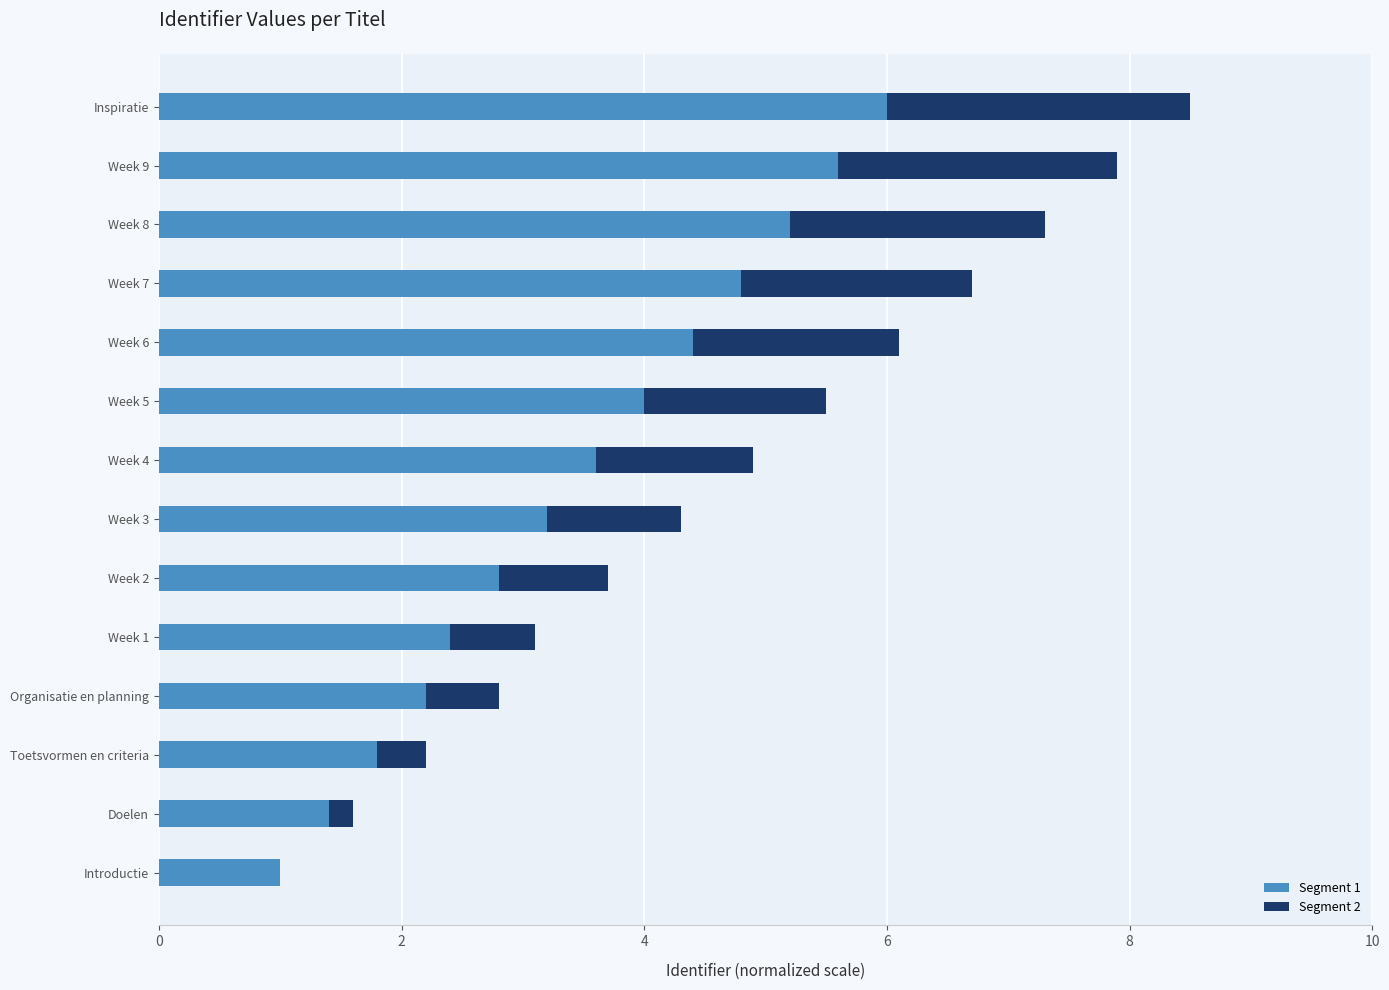

What is the sum of all Segment 1 values?

48.4